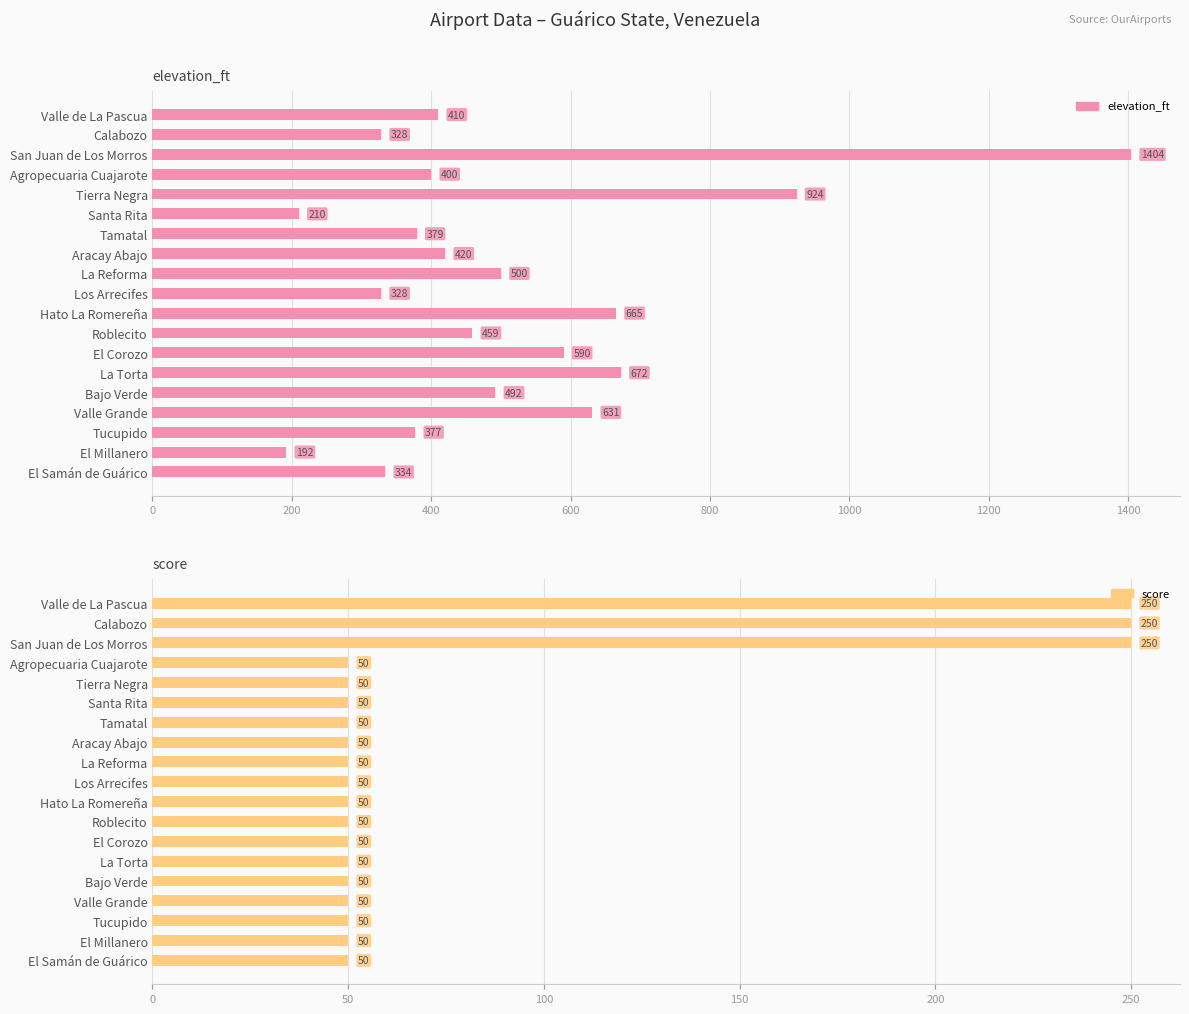

Are the bars horizontal?

Yes